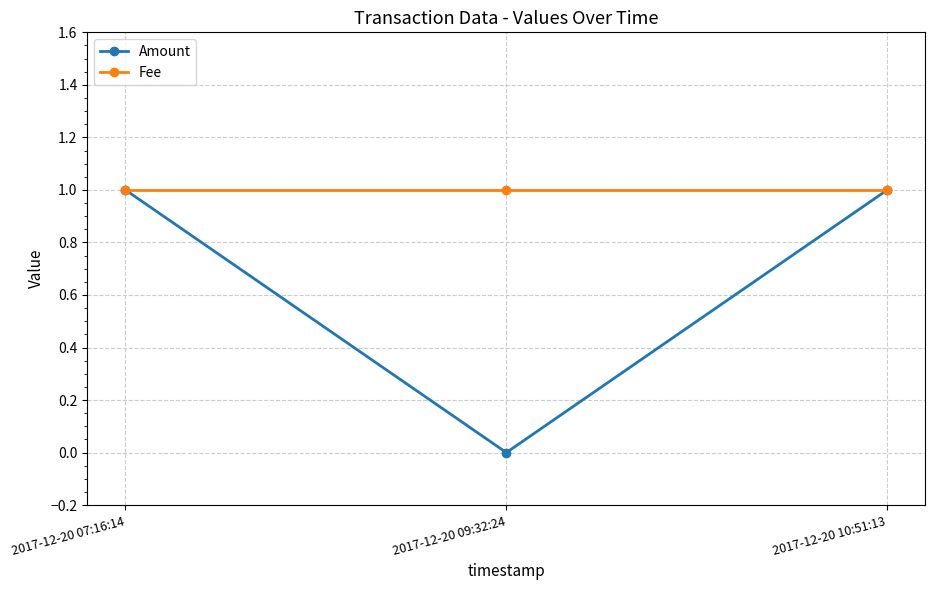

Which series has the largest total across all categories?

Fee